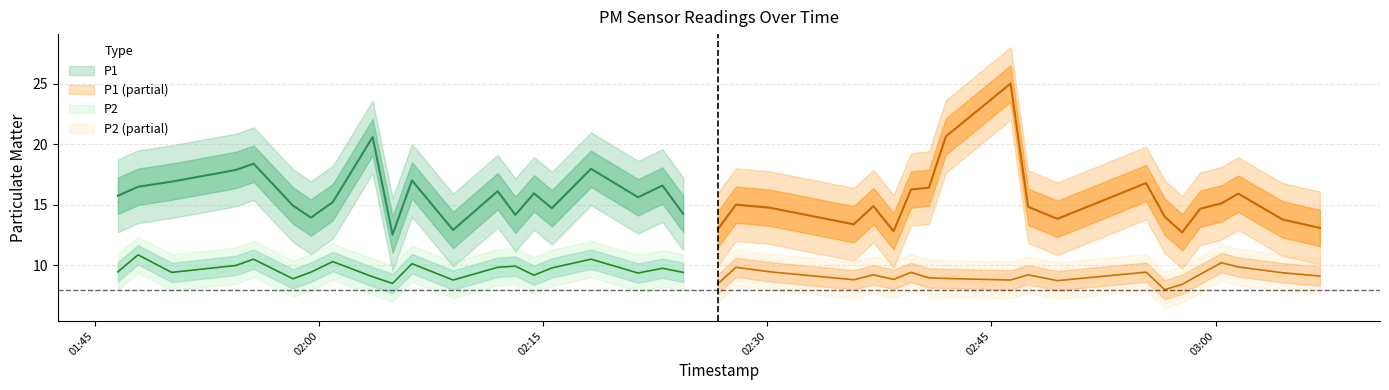

True or false: P1 and P2 intersect in this chart.

False